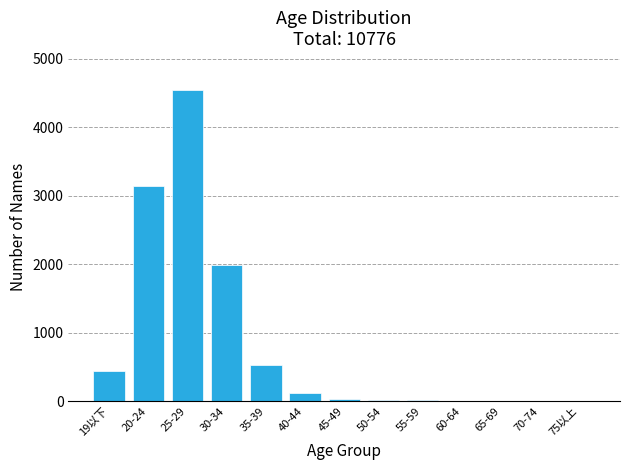

What is the change in value from 35-39 to 70-74?

-519